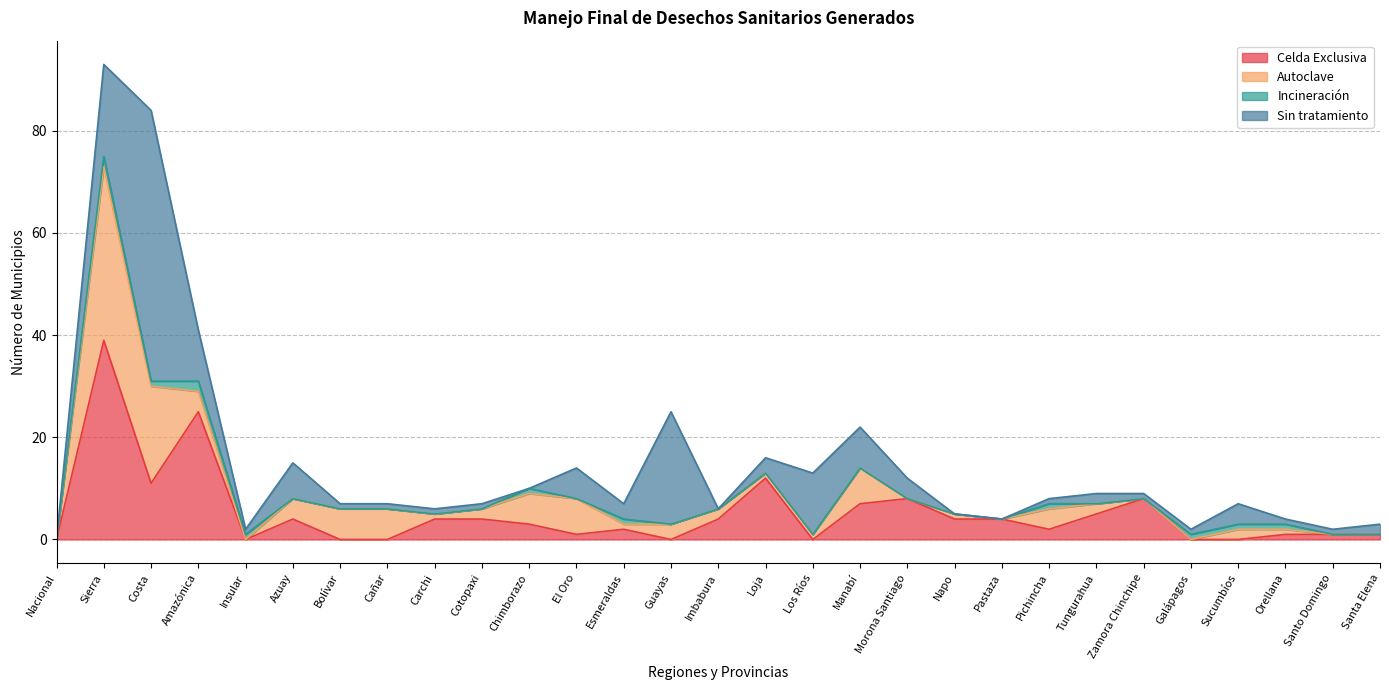

Which series ends up on top after the final intersection of Celda Exclusiva and Autoclave?

Celda Exclusiva